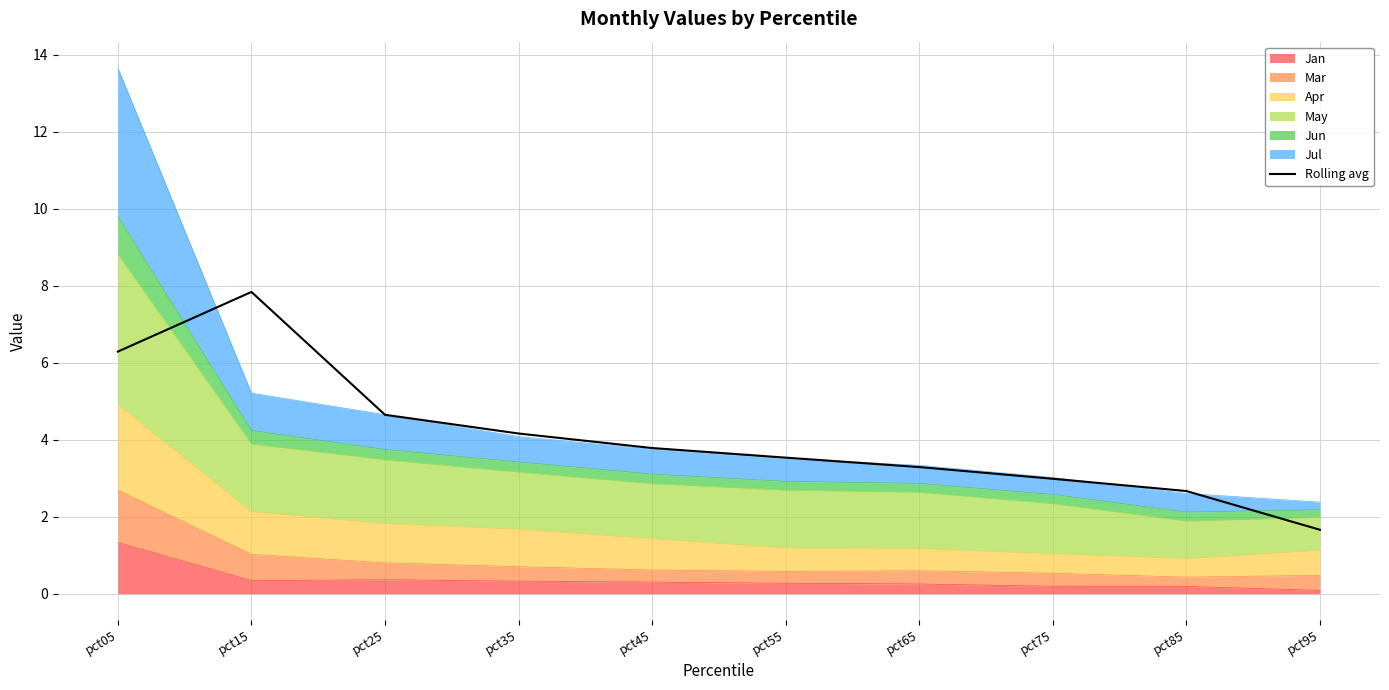

How many categories are shown in the chart?

10